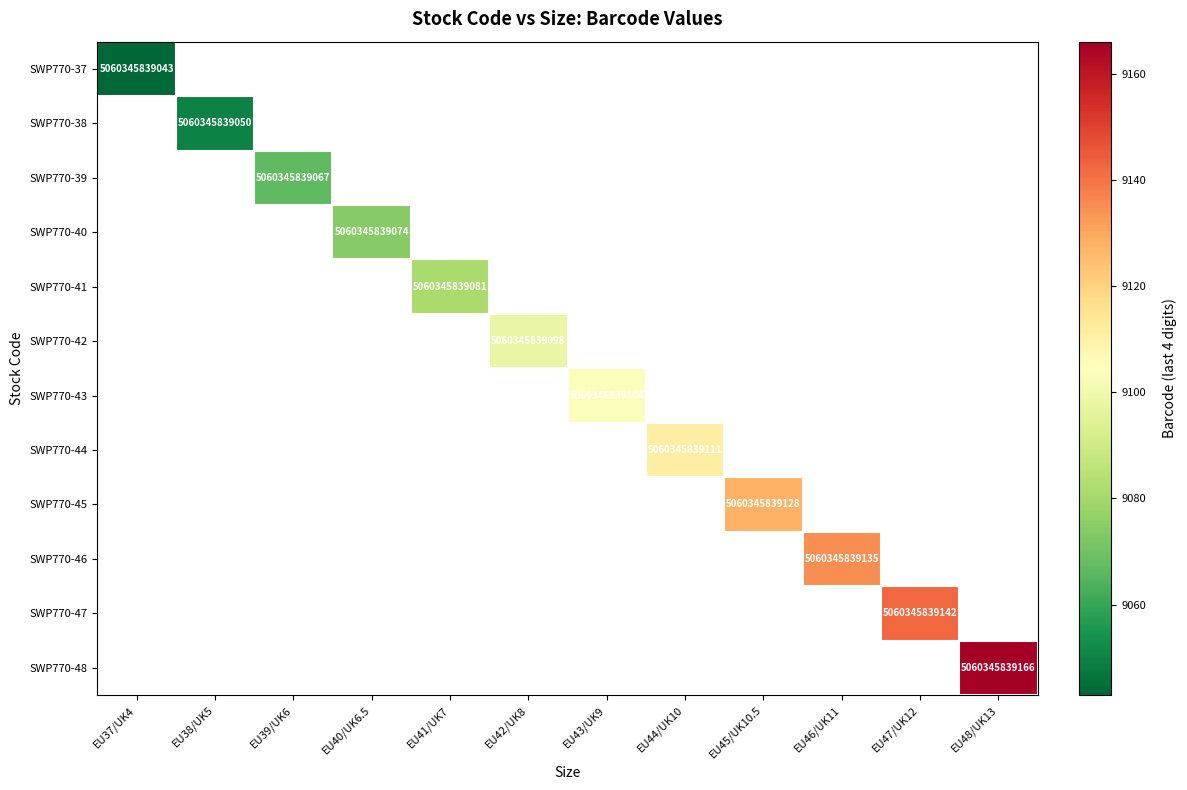

The value of SWP770-41 at EU41/UK7 is 7607577926107. True or false?

False